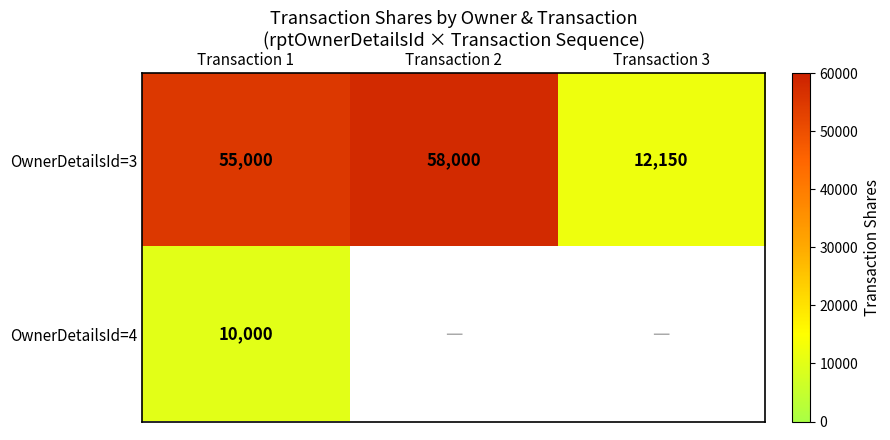

At which label does OwnerDetailsId=3 first exceed 55000?

Transaction 2